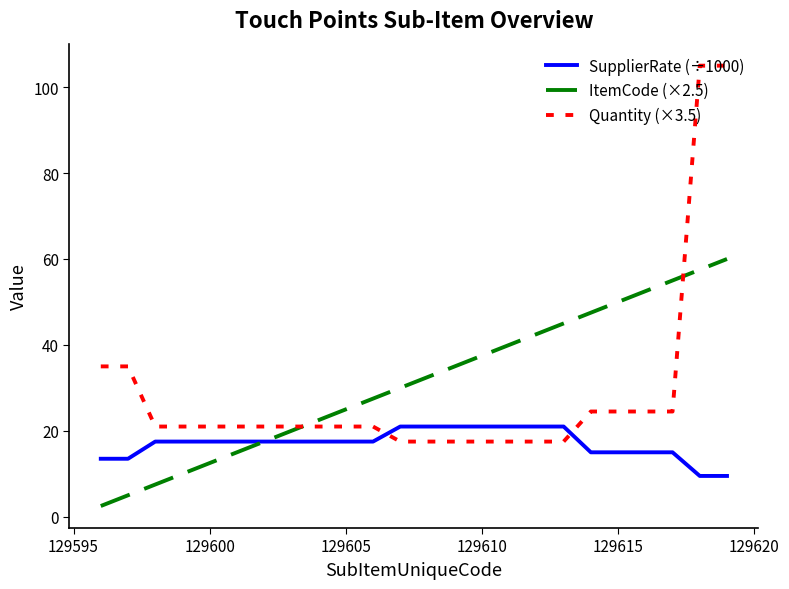

Which series ends up on top after the final intersection of SupplierRate (÷1000) and Quantity (×3.5)?

Quantity (×3.5)